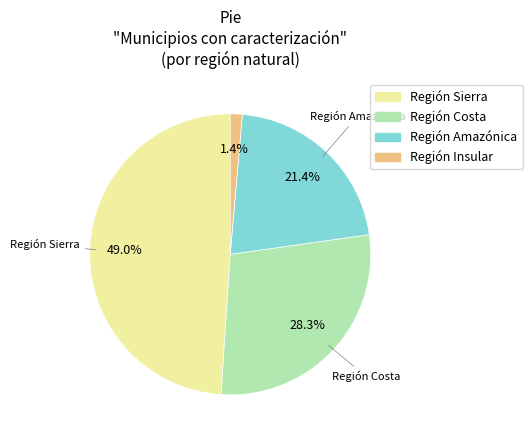

What is the smallest slice in the pie chart?

Región Insular